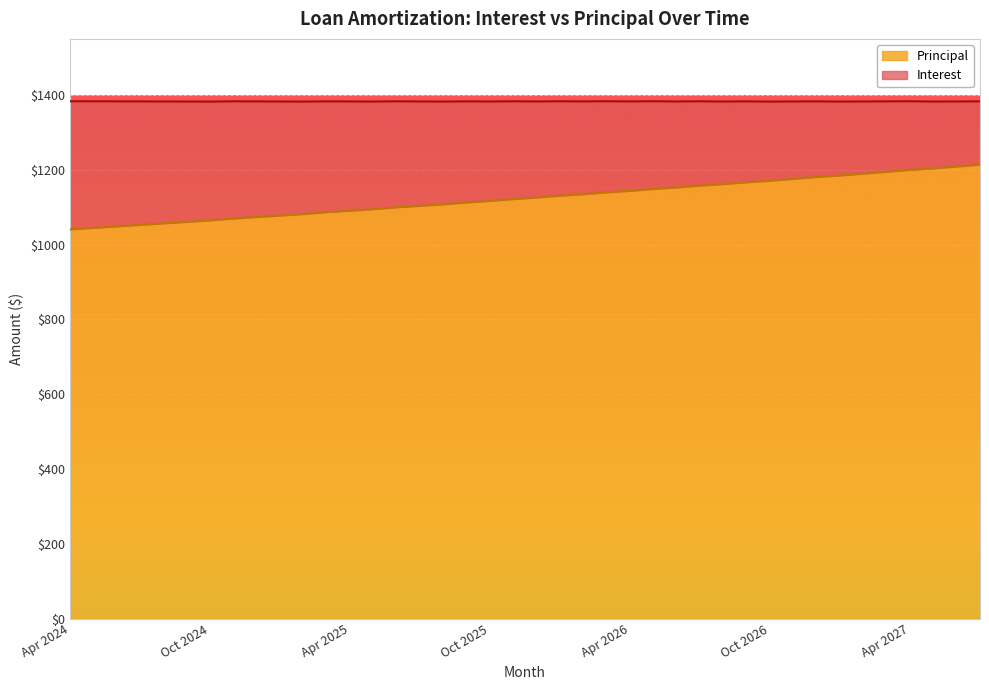

What is the smallest value displayed?

1041